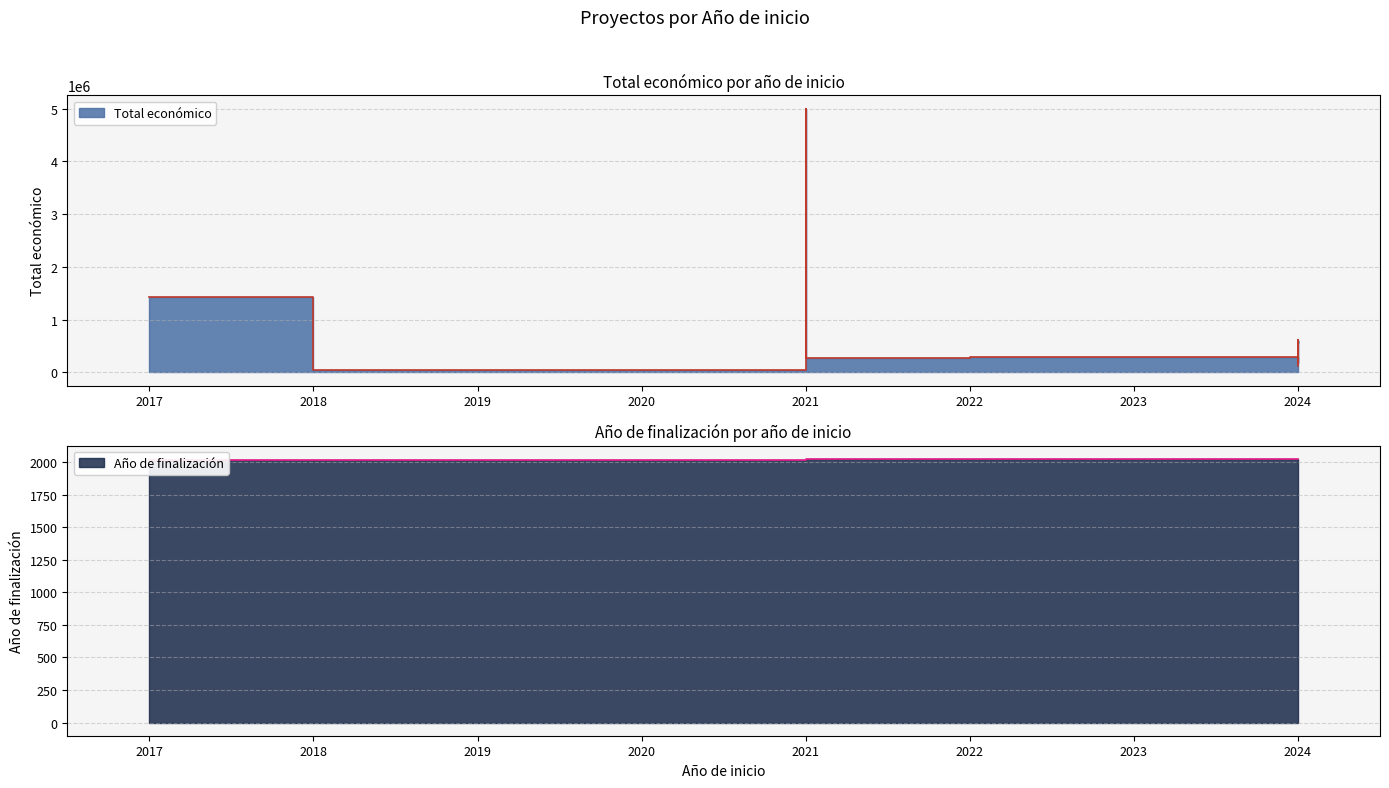

Is the value of Ano de finalizacion at 2024 greater than the value of Total economico at 2024?

No